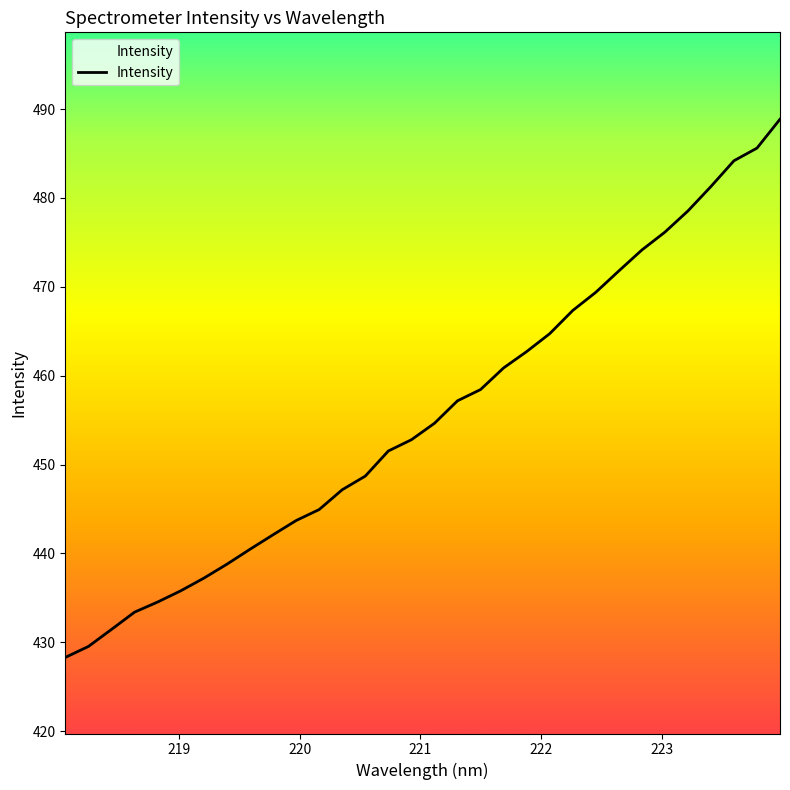

What is the smallest value displayed?

428.3